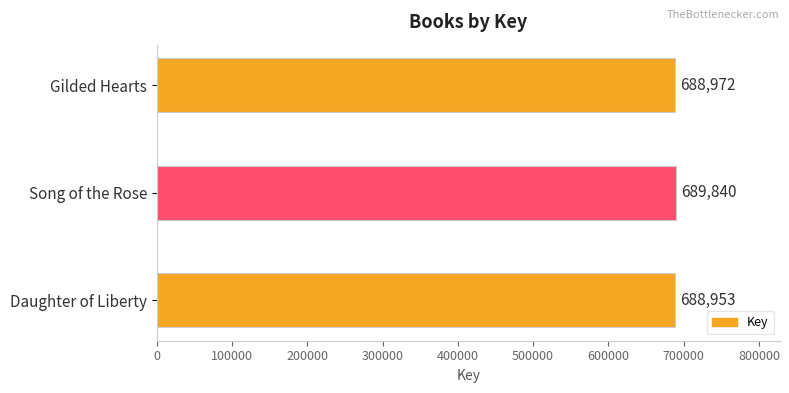

Count the number of data series in this chart.

1